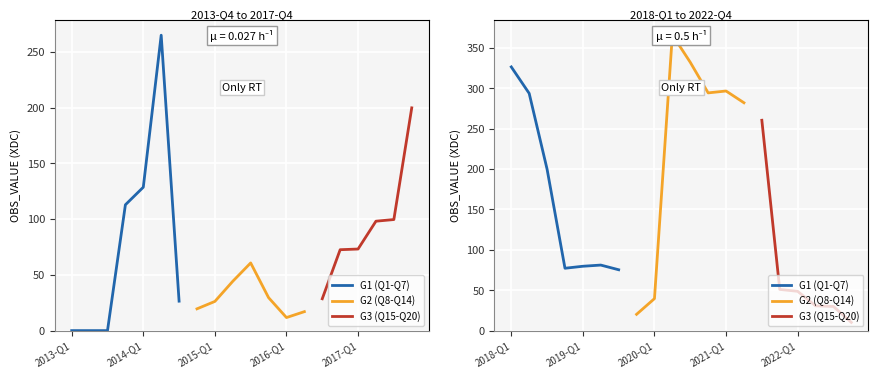

True or false: the data shows 73.2 at 2017-Q1.

True